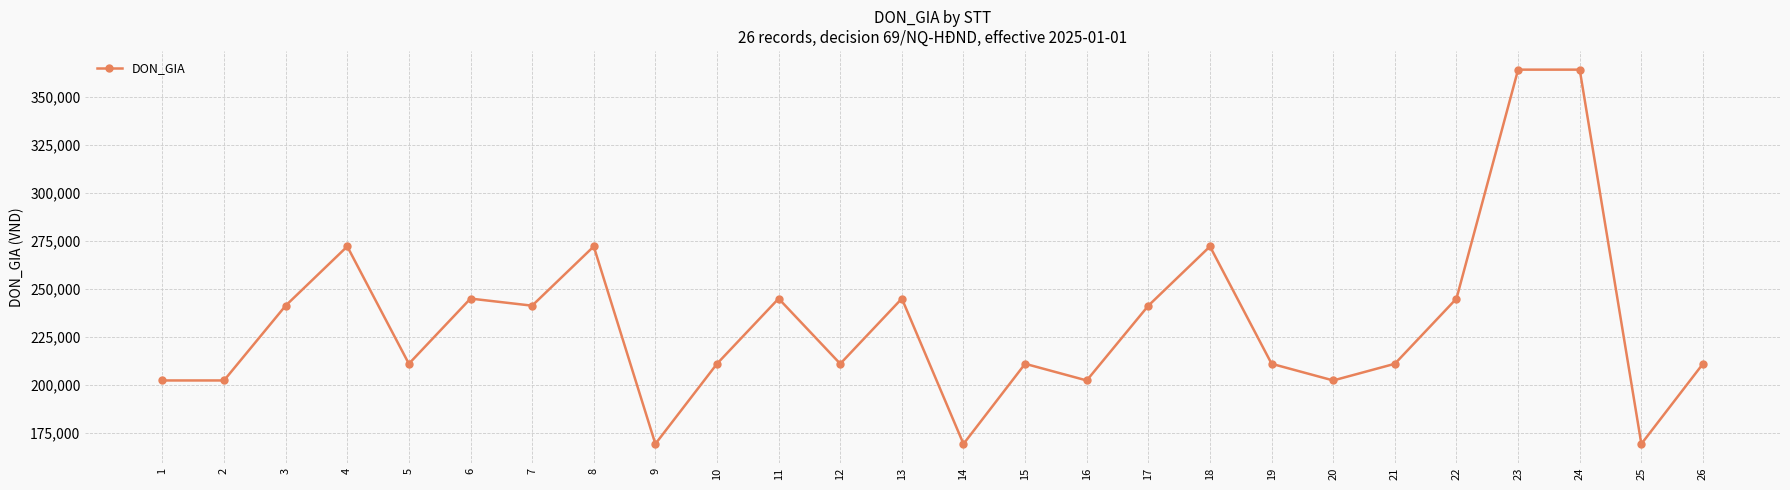

Does the chart display data point markers on the line(s)?

Yes